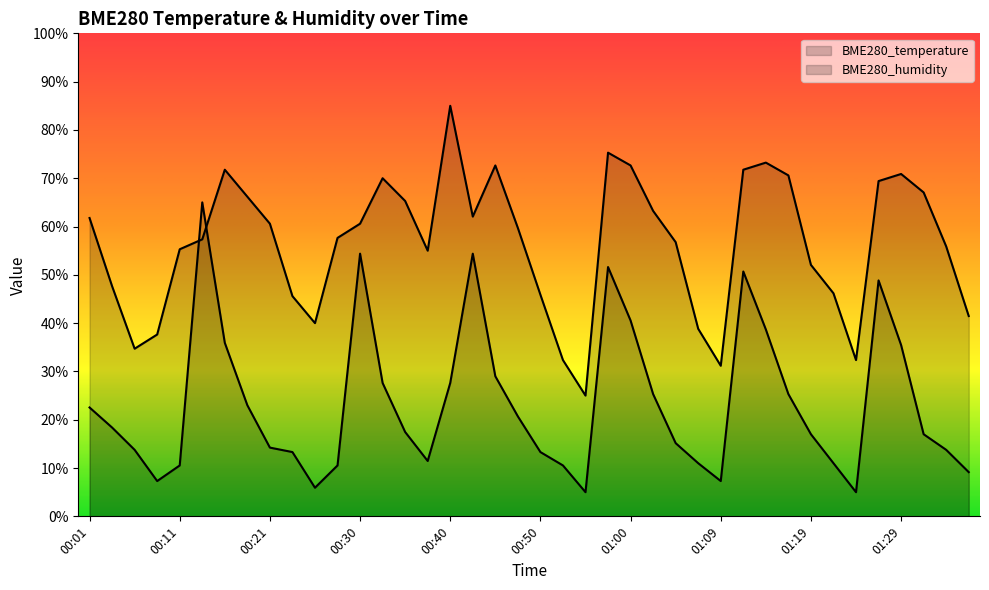

What is the total value across all series at 01:07?

49.8